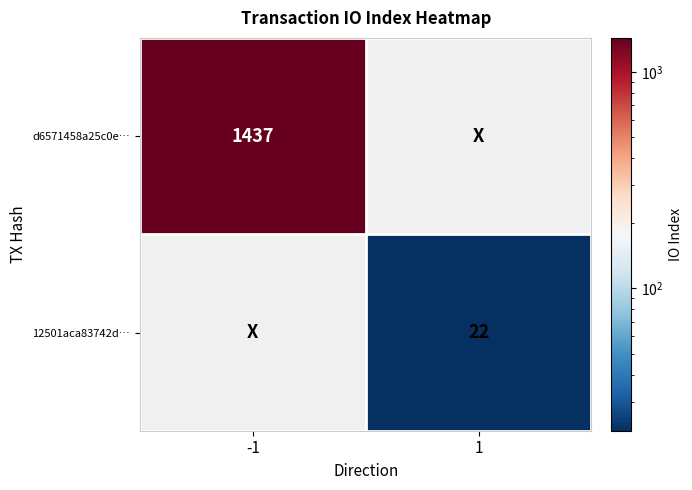

Which has a higher value, 1 or -1?

-1